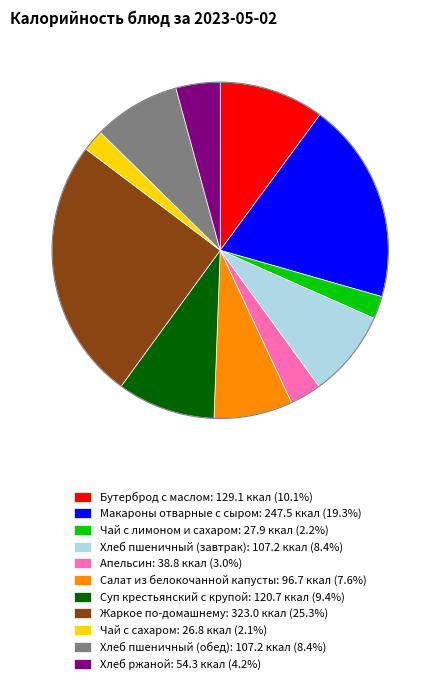

What is the ratio of the value at Бутерброд с маслом to the value at Макароны отварные с сыром?

0.5